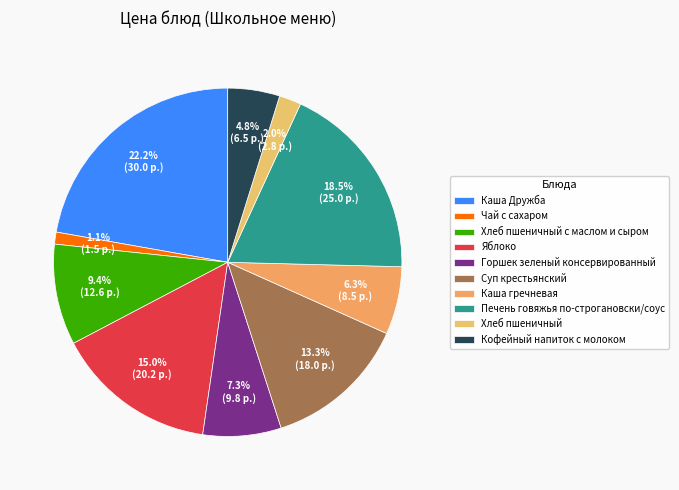

Approximately how many times larger is the value at Каша Дружба compared to Каша гречневая?

3.5